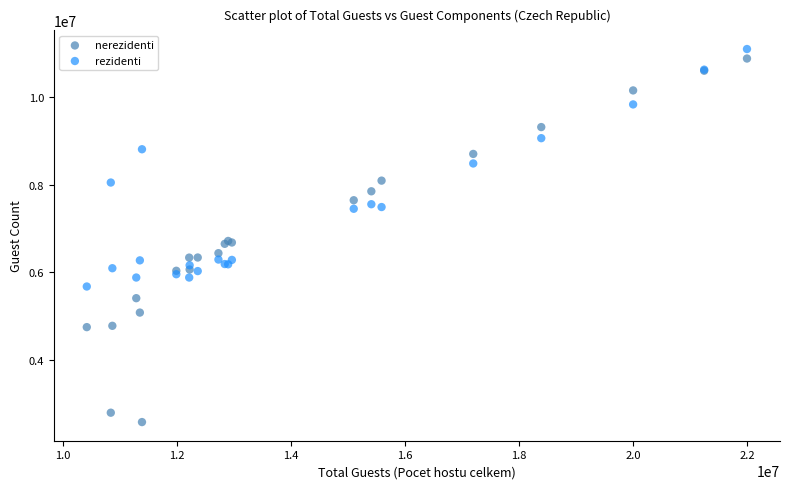

Which series contains the lowest Y value?

nerezidenti